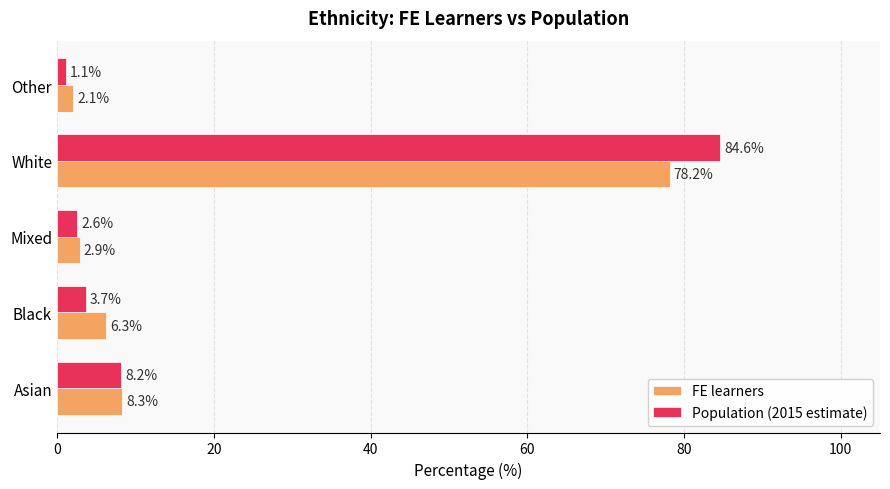

At which category is the sum across all series the highest?

White